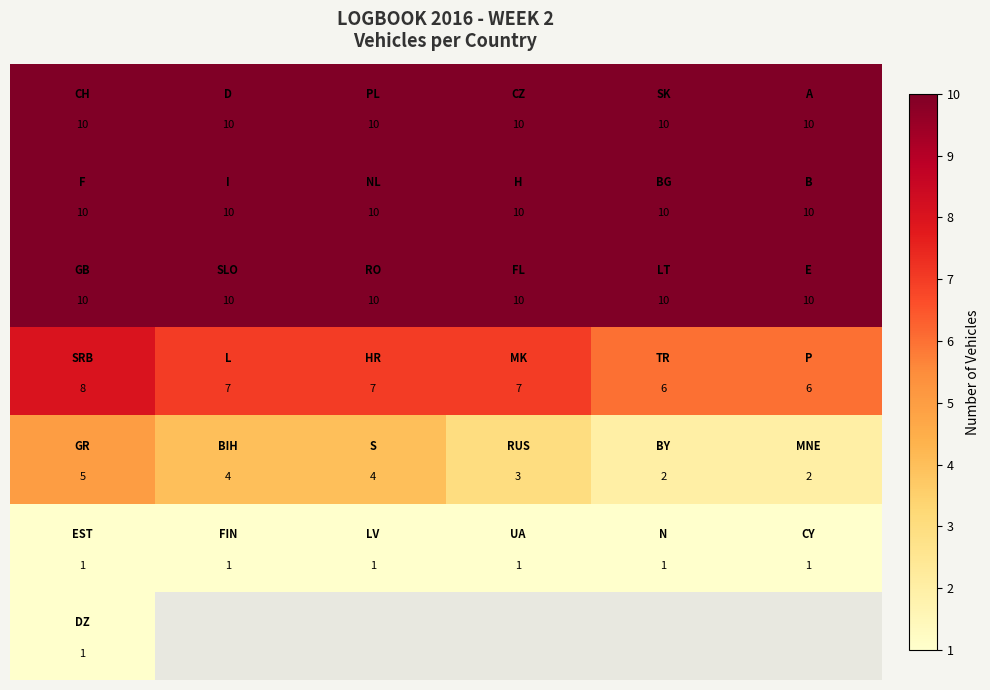

Between 3 and 0, which is larger?

3